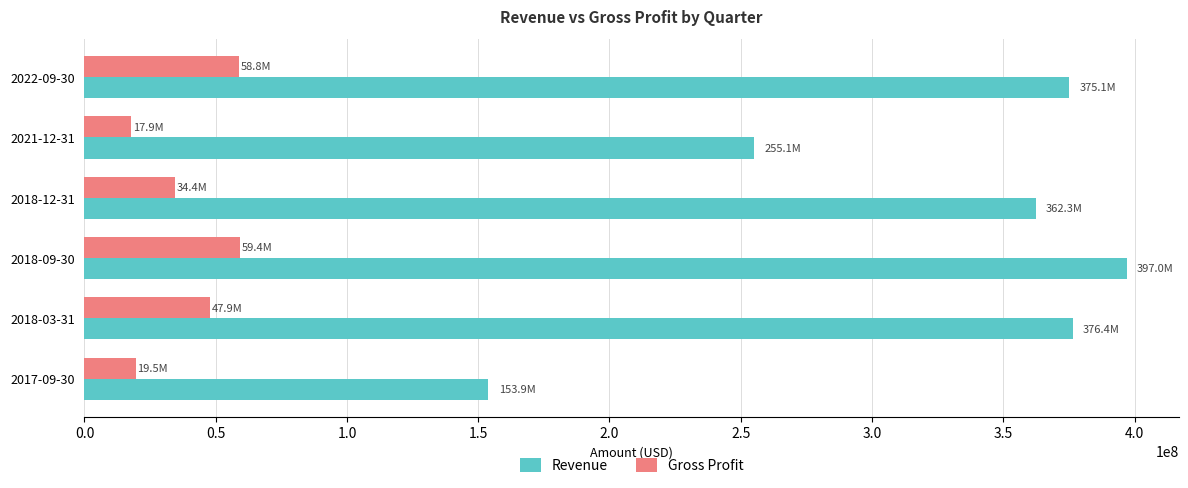

Rank the series by their average value, from lowest to highest.

Gross Profit, Revenue